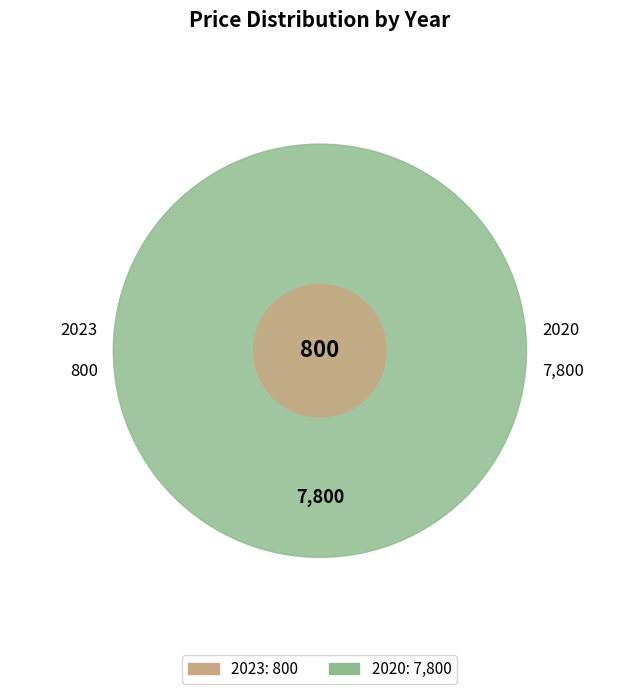

To the nearest percent, what percentage of the pie is 2023?

9%